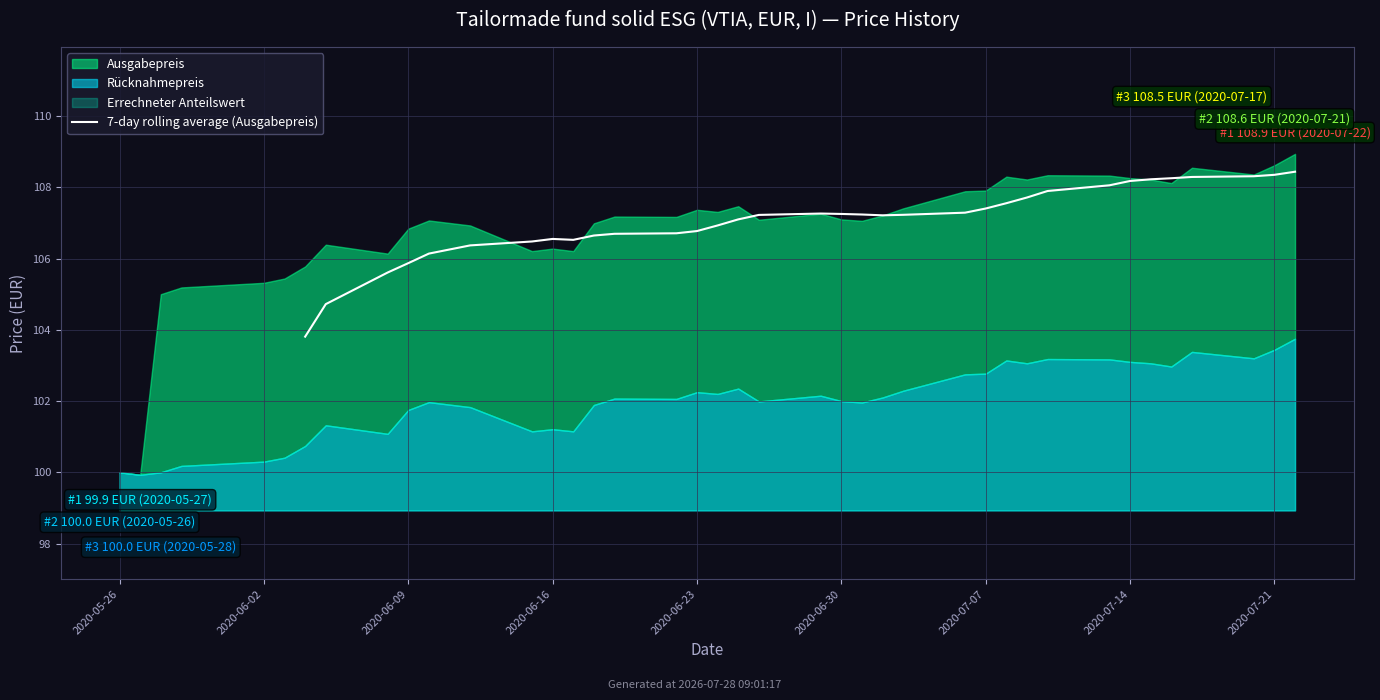

What is the ratio of the value at 37 to the value at 34?

1.0